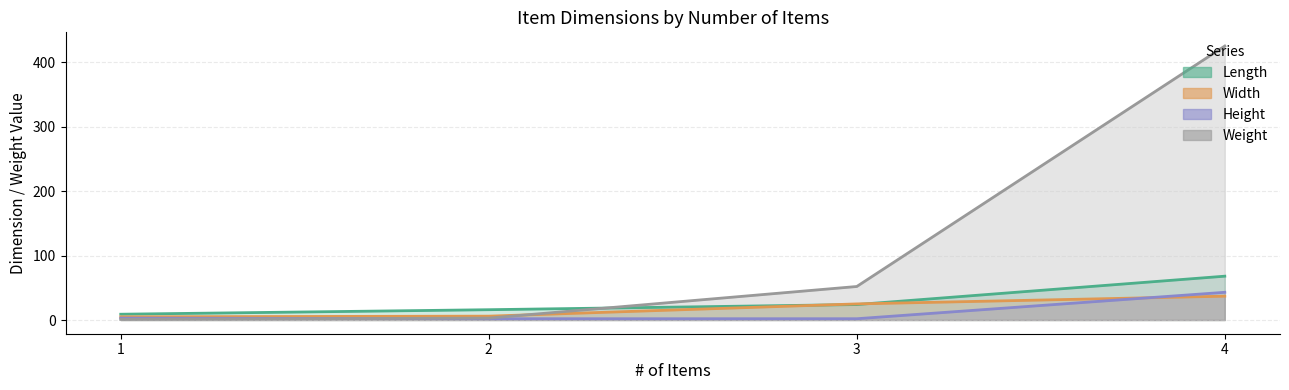

Between 2 and 1, which is larger?

2